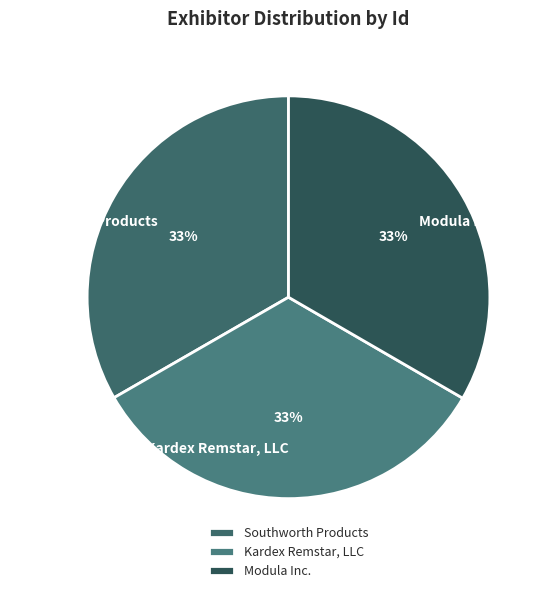

Approximately how many times larger is the value at Southworth Products compared to Kardex Remstar, LLC?

1.0